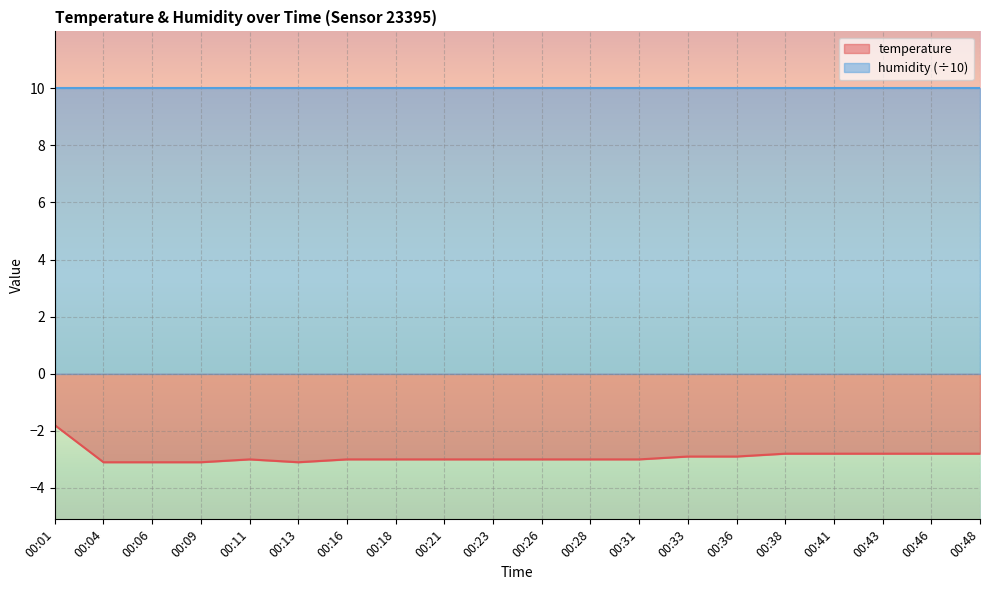

How many series are shown in this chart?

2